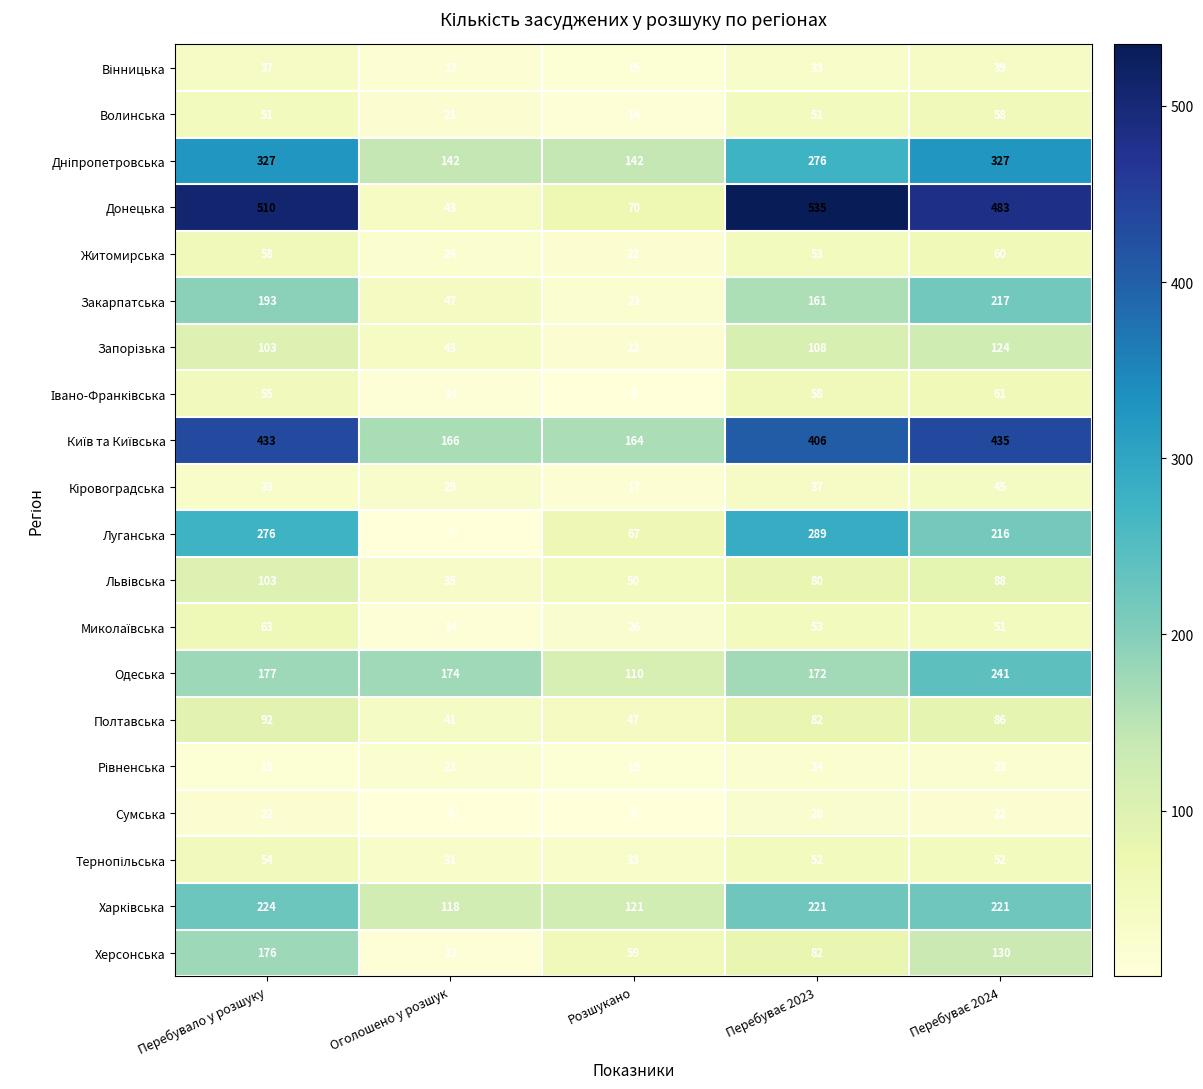

What is the difference between the highest and lowest values at Оголошено у розшук?

168